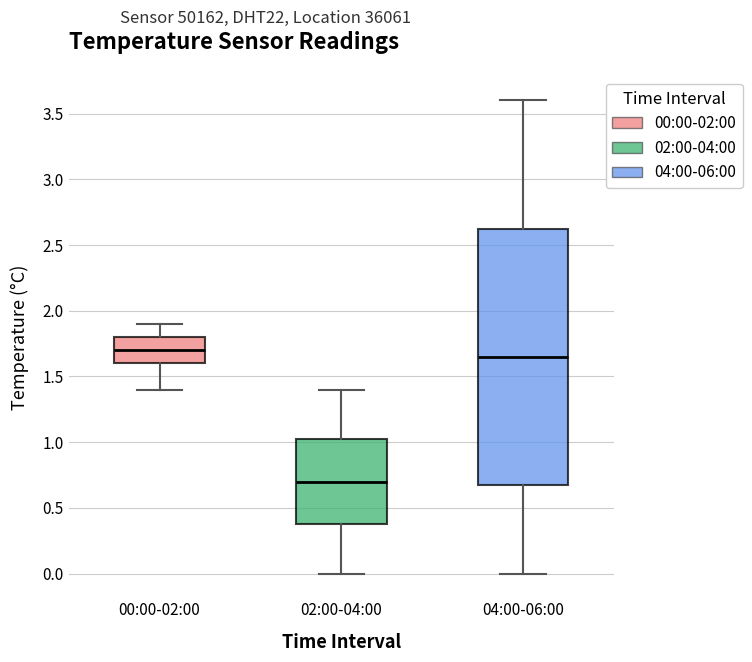

Reading left to right, read every box against the y-axis: the position of its median line, the range the box covers, and the ends of its whiskers. The values are not printed on the chart, so give them approximately, as read against the axis.

00:00-02:00: median 1.70, box 1.60 to 1.80, whiskers 1.40 to 1.90
02:00-04:00: median 0.70, box 0.40 to 1.05, whiskers 0.00 to 1.40
04:00-06:00: median 1.65, box 0.70 to 2.65, whiskers 0.00 to 3.60